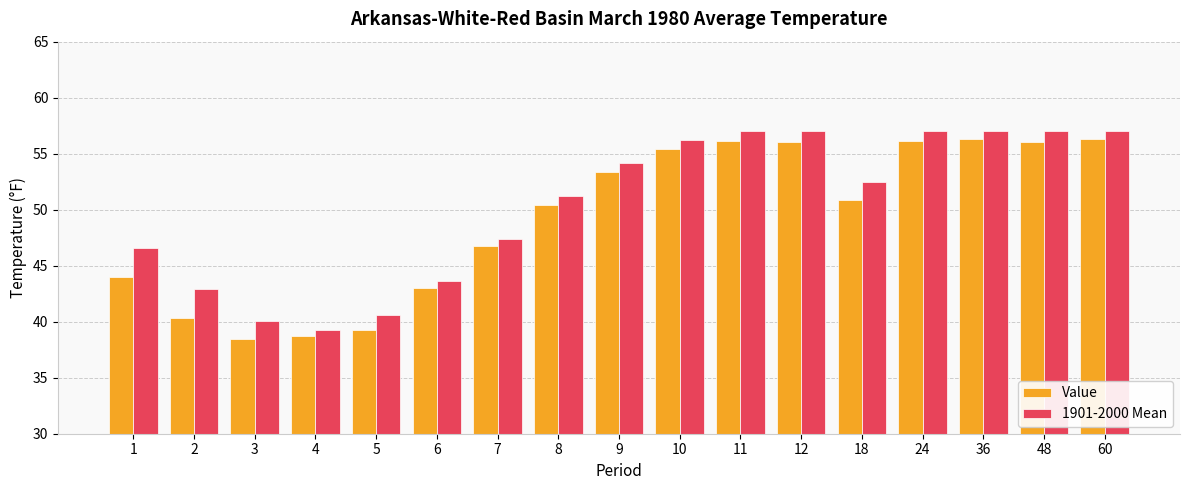

What value does the Value series have at 4?

38.7